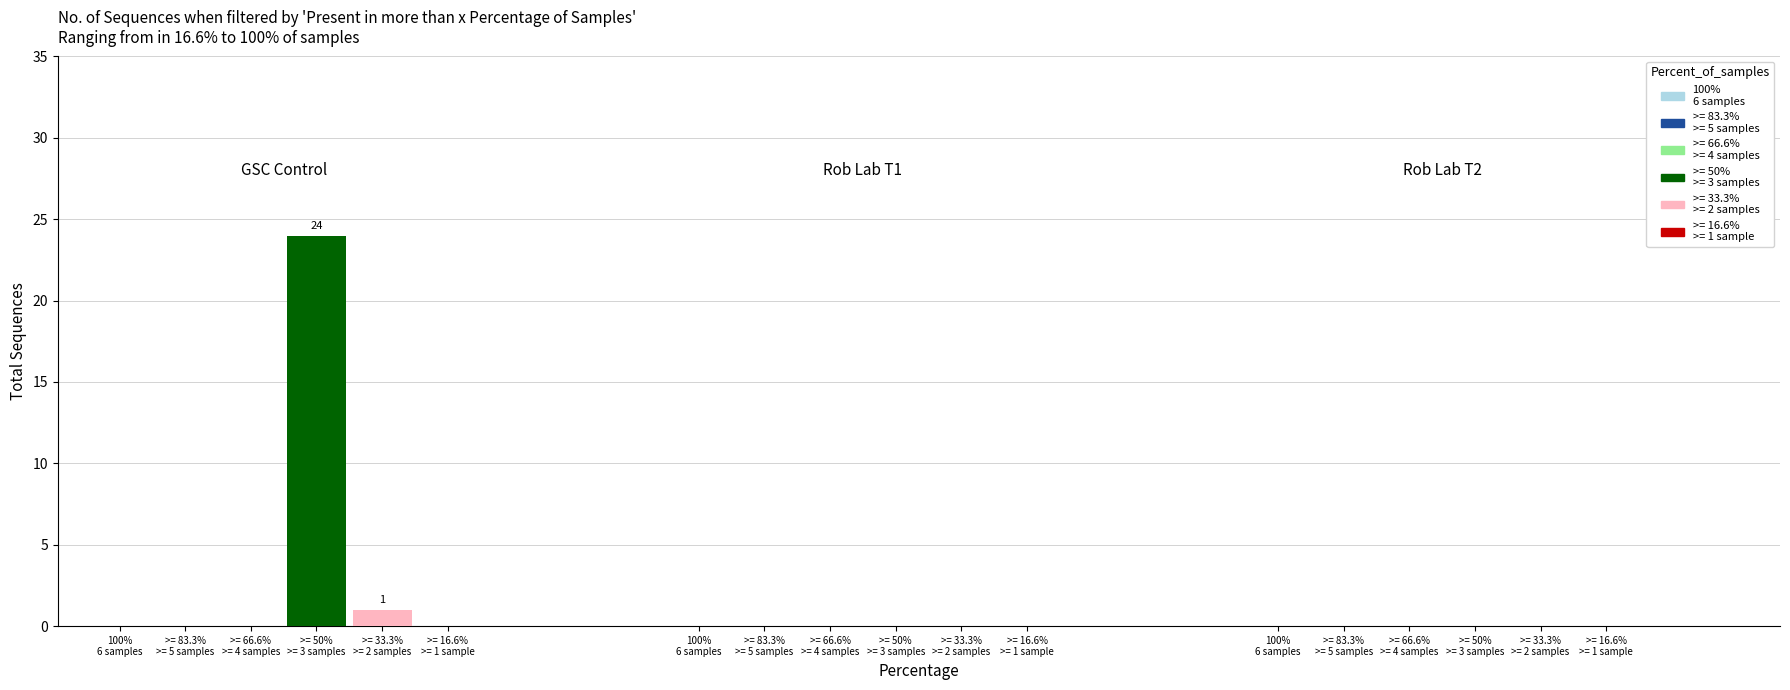

What is the greatest value displayed?

24